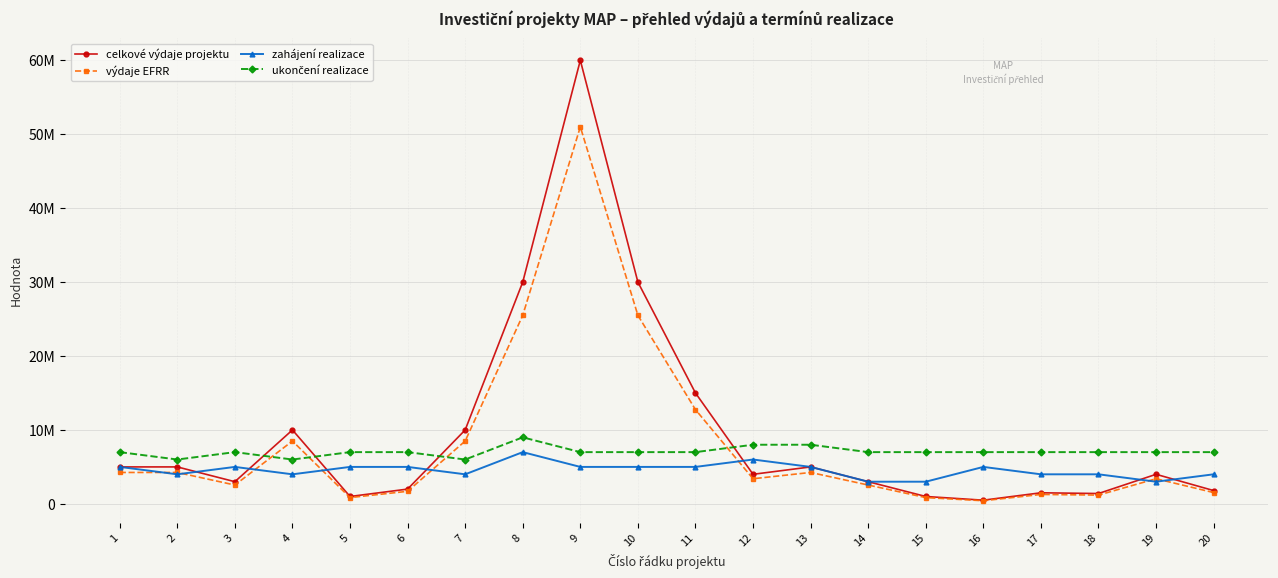

Is this an area chart (filled region under the line)?

No